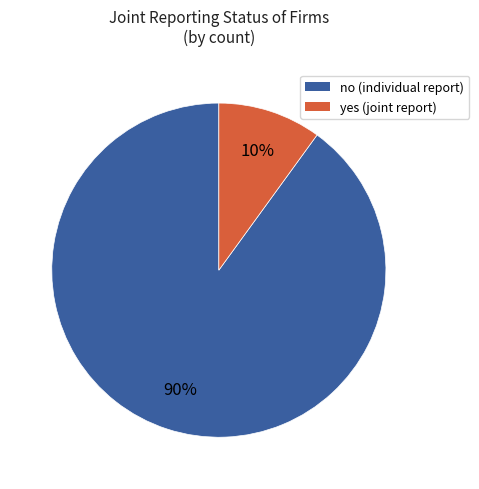

To the nearest percent, what is the difference between the largest and smallest slice percentages?

80%